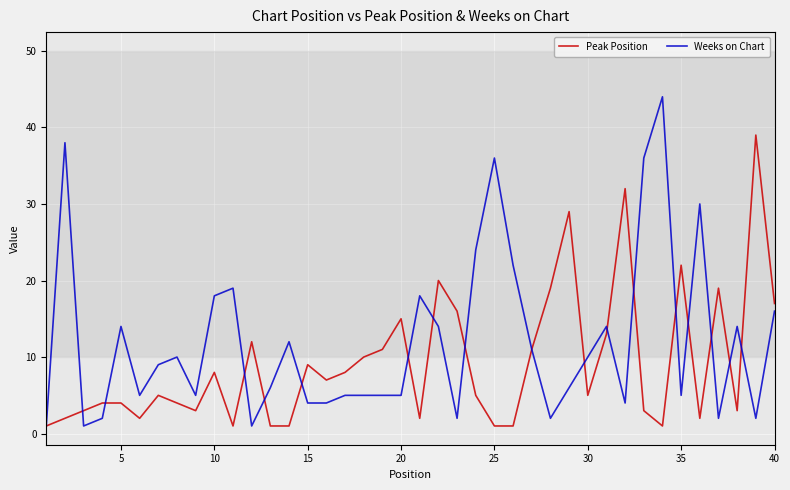

List the series in order of their peak value, lowest first.

Peak Position, Weeks on Chart